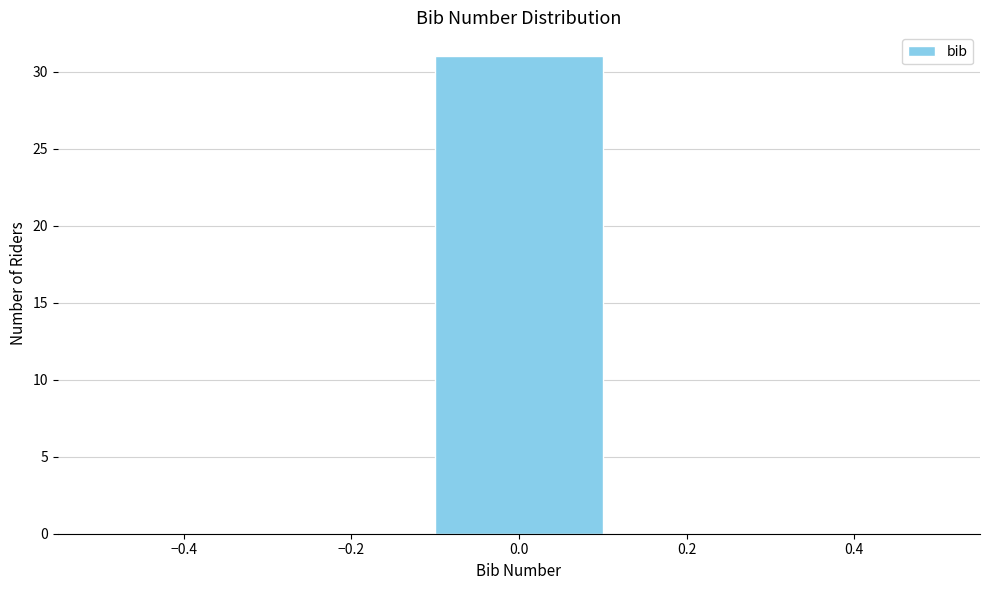

What is the height of the bar covering -0.1 to 0.1 on the x-axis? The values are not printed on the chart, so give them approximately, as read against the axis.

31